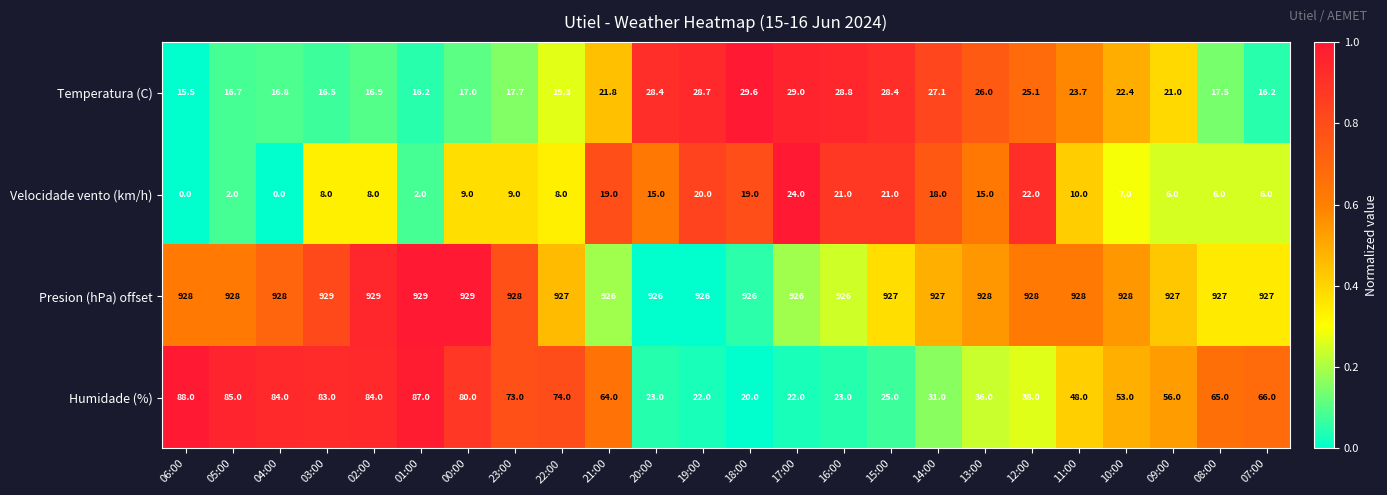

How many values in the Temperatura (C) series are below 21?

11